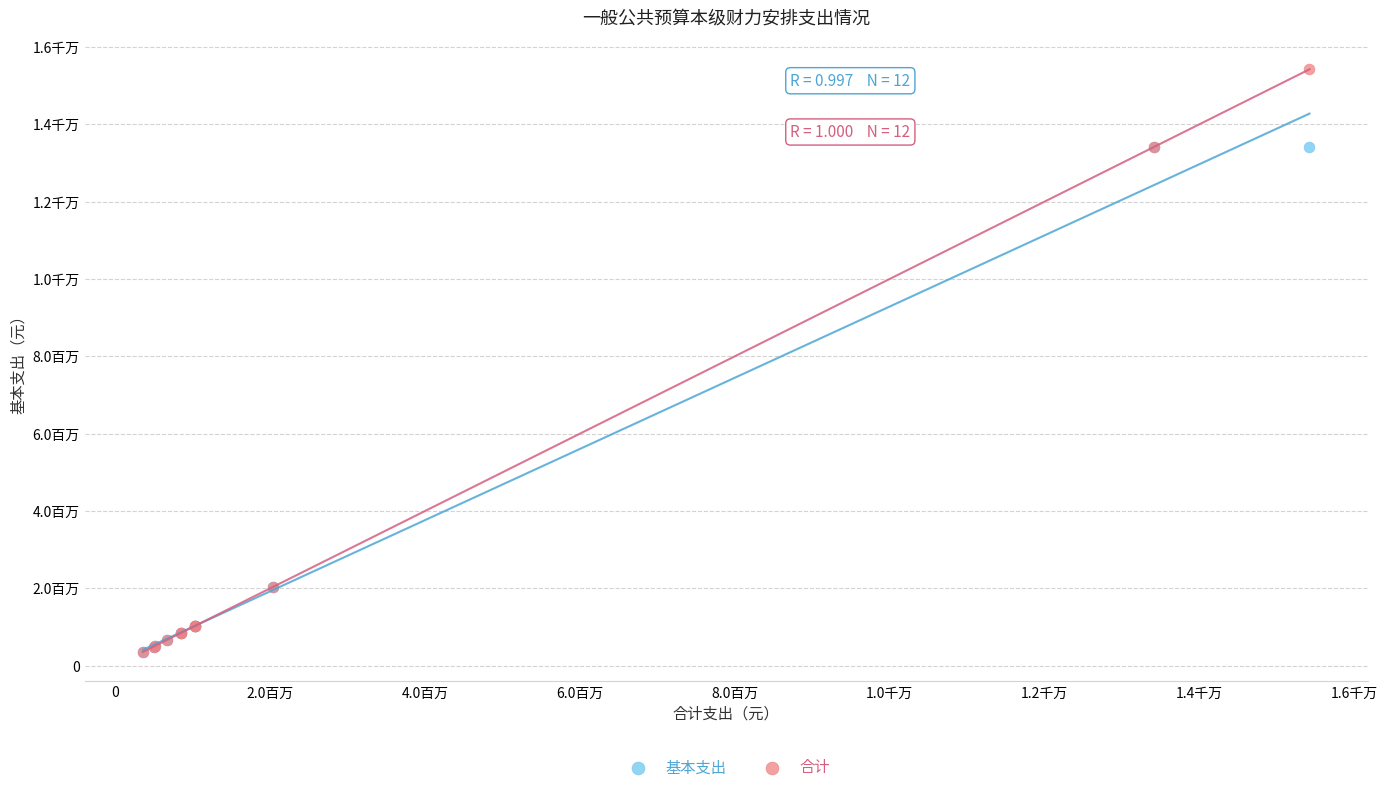

What are all the series names shown in the legend?

基本支出, 合计